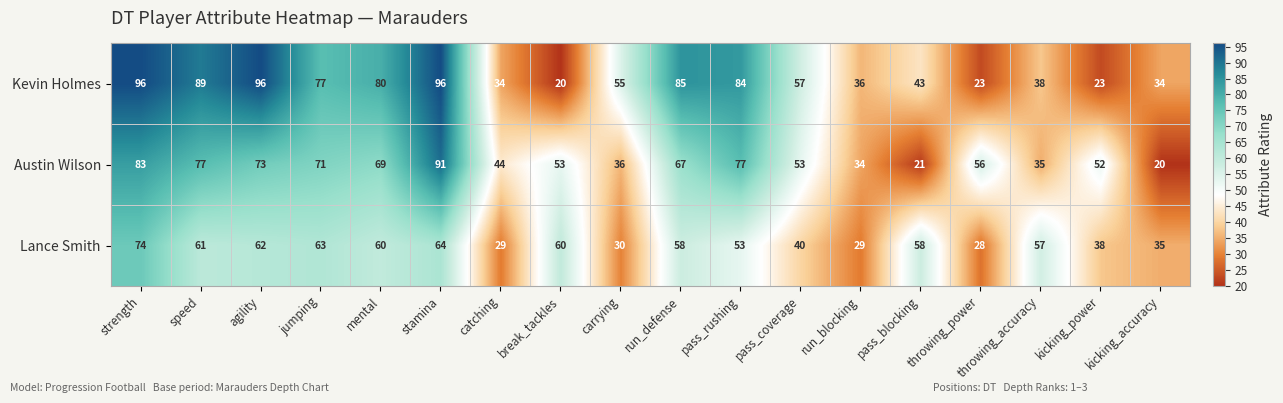

What is the lowest value of the Kevin Holmes series?

20